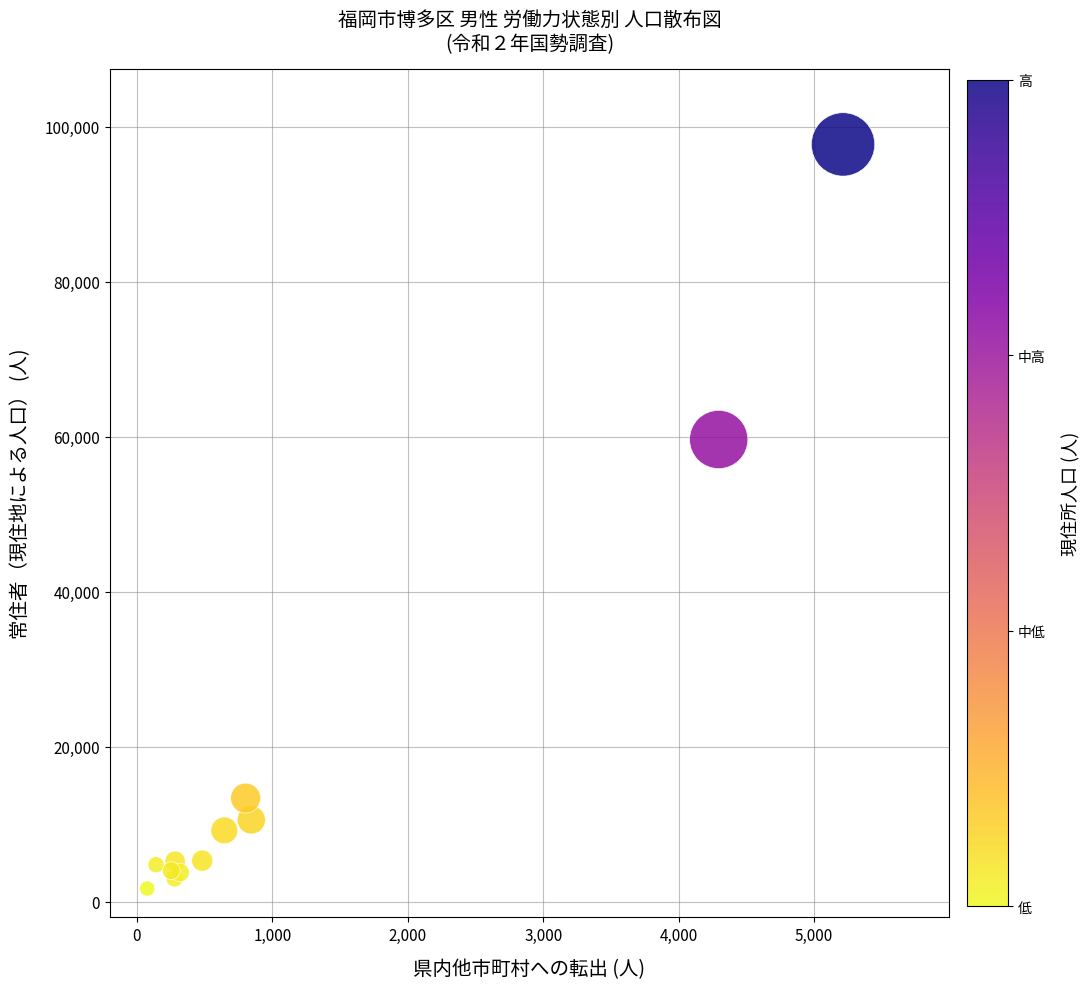

What Y value in the scatter plot is closest to 49713?

59644